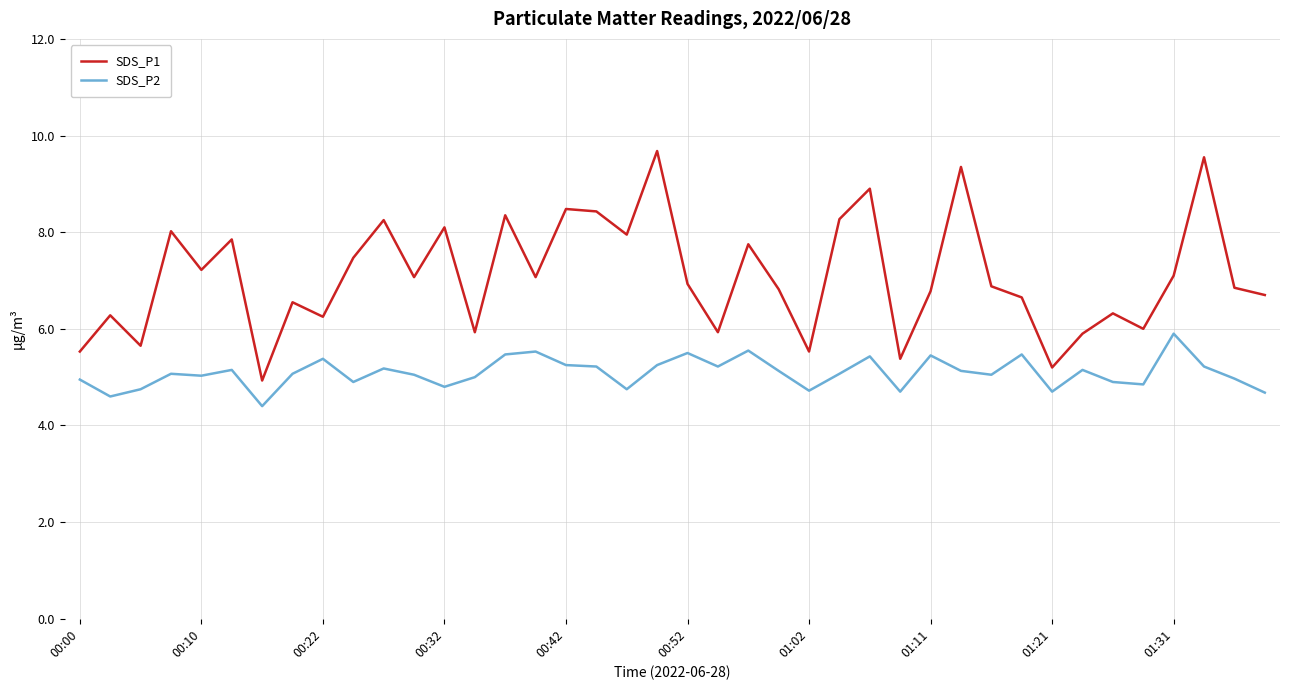

Which series has the widest spread of values?

SDS_P1